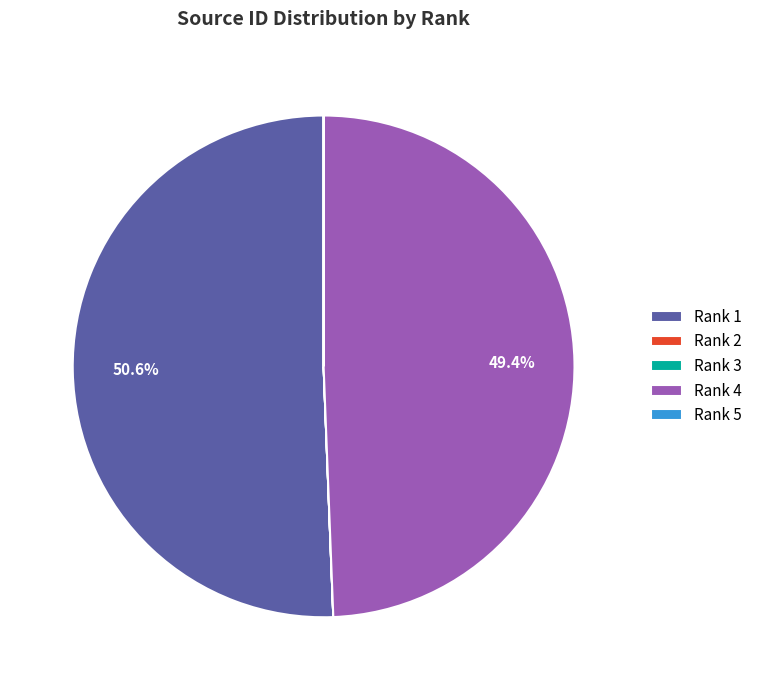

Does any single category account for the majority?

Yes